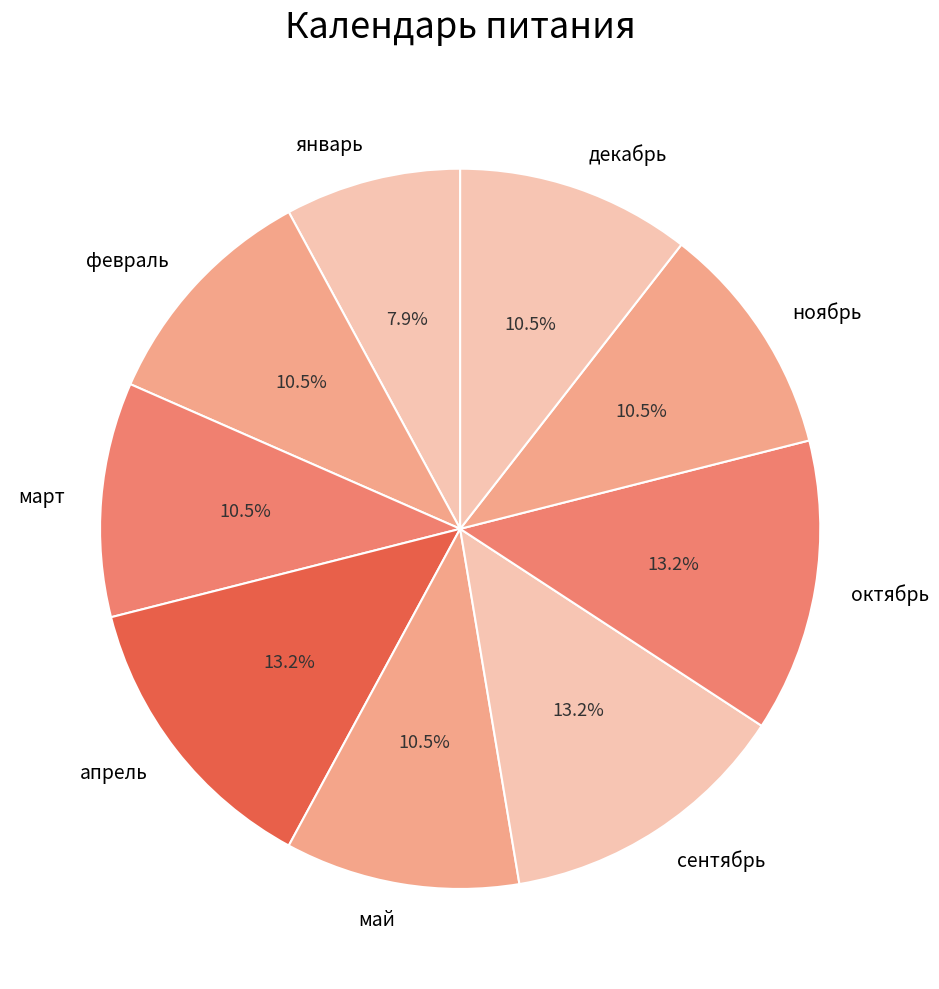

Do октябрь and сентябрь together represent more than half of the pie?

No